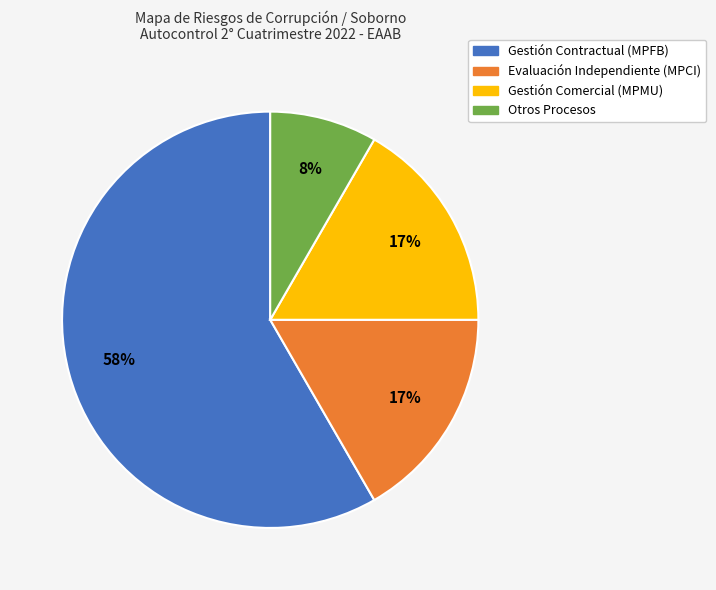

To the nearest percent, what is the difference between the largest and smallest slice percentages?

50%